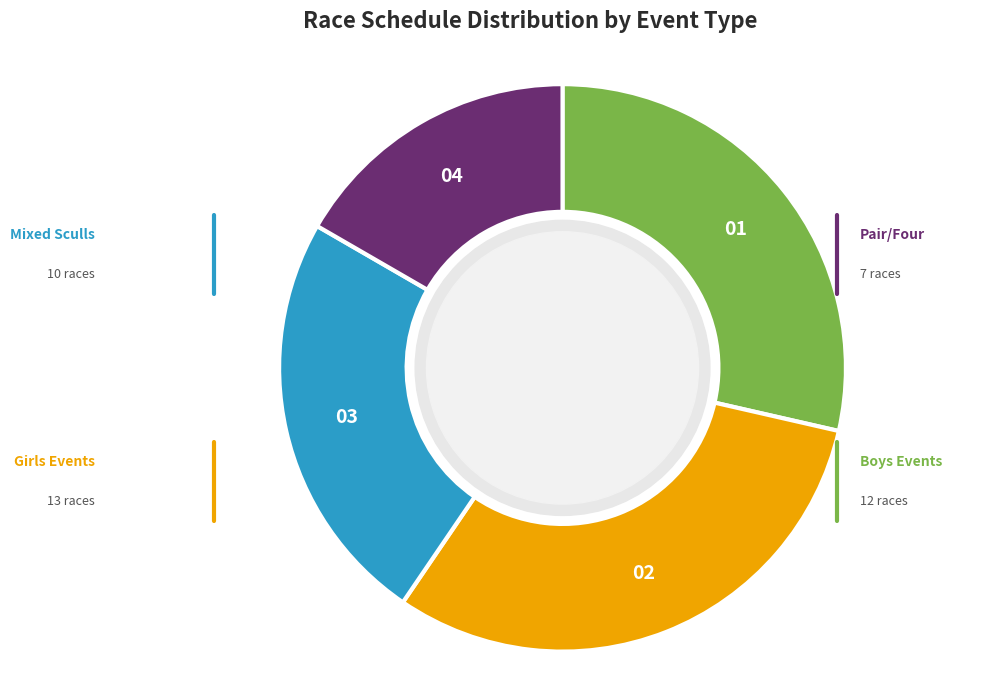

Is there a majority slice in this chart?

No